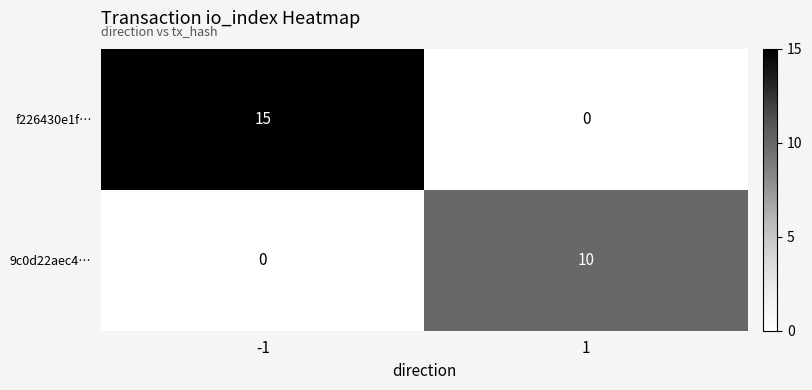

At 1, list the series in order from largest to smallest.

9c0d22aec4…, f226430e1f…